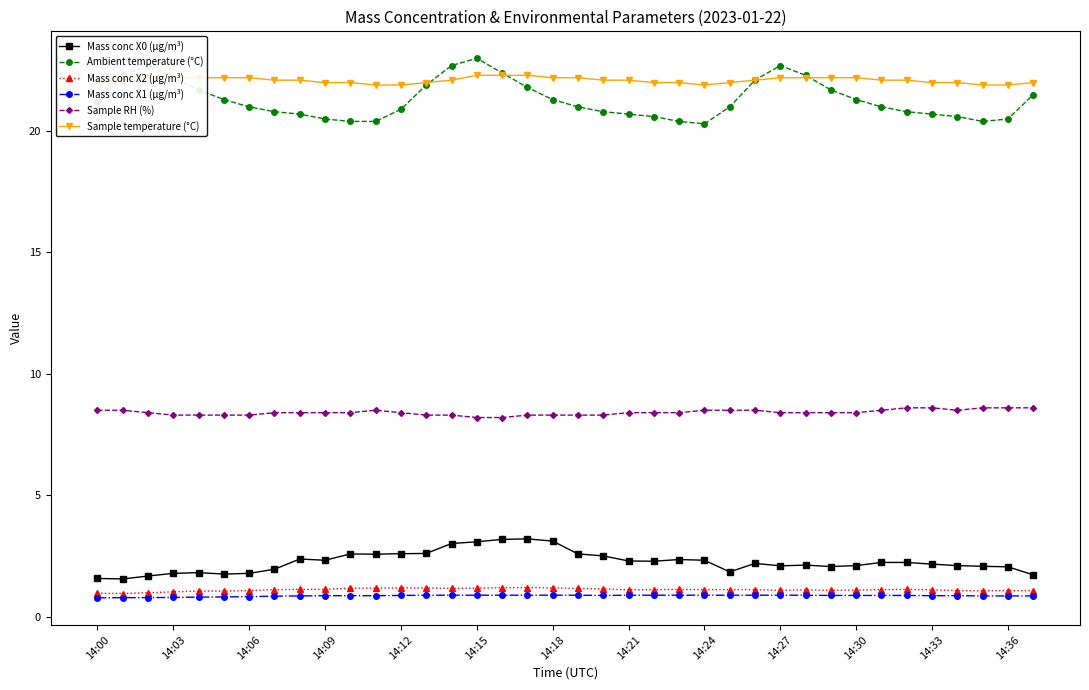

What is the value of the Mass conc X2 (μg/m³) point at the 28th from the left?

1.1